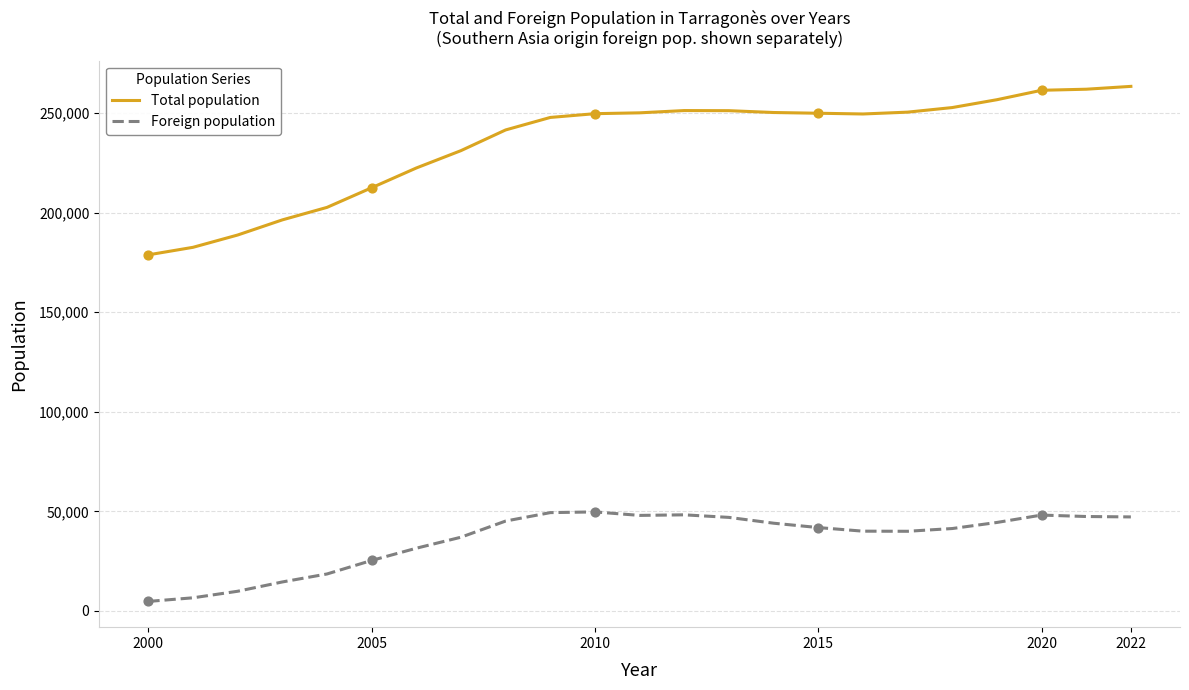

Which series has the largest total across all categories?

Total population